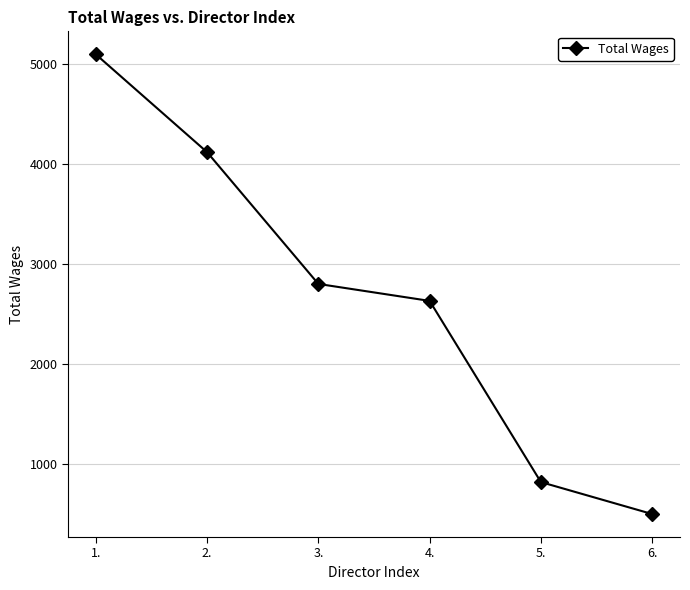

What is the difference between the maximum and minimum values?

4605